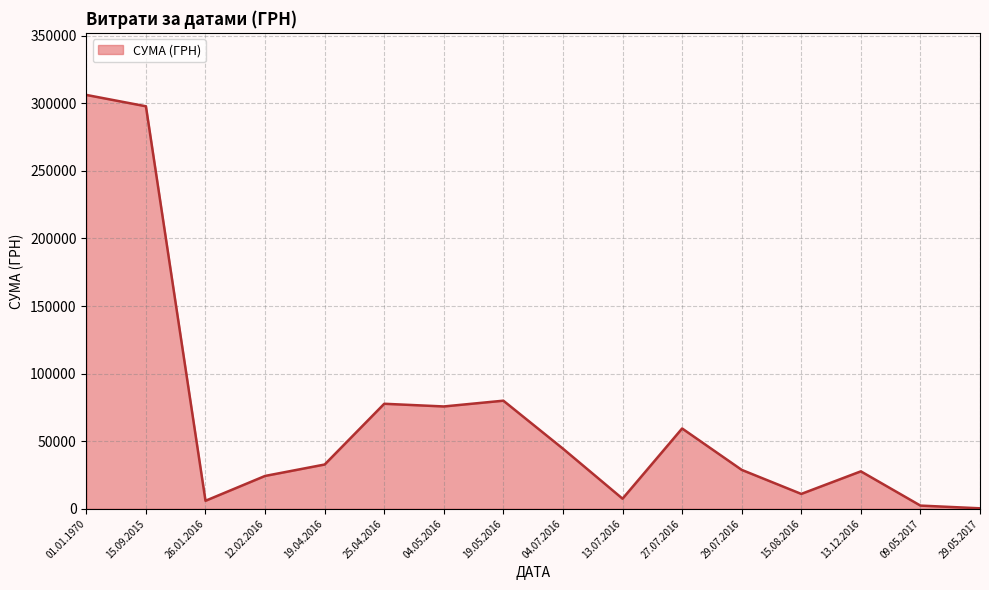

Where is the first local minimum?

26.01.2016